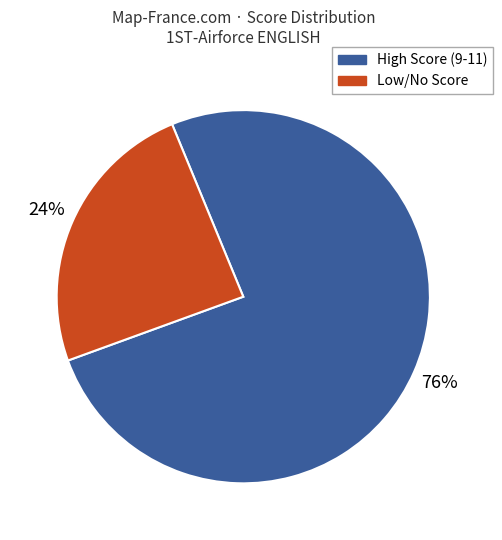

Does any single category account for the majority?

Yes